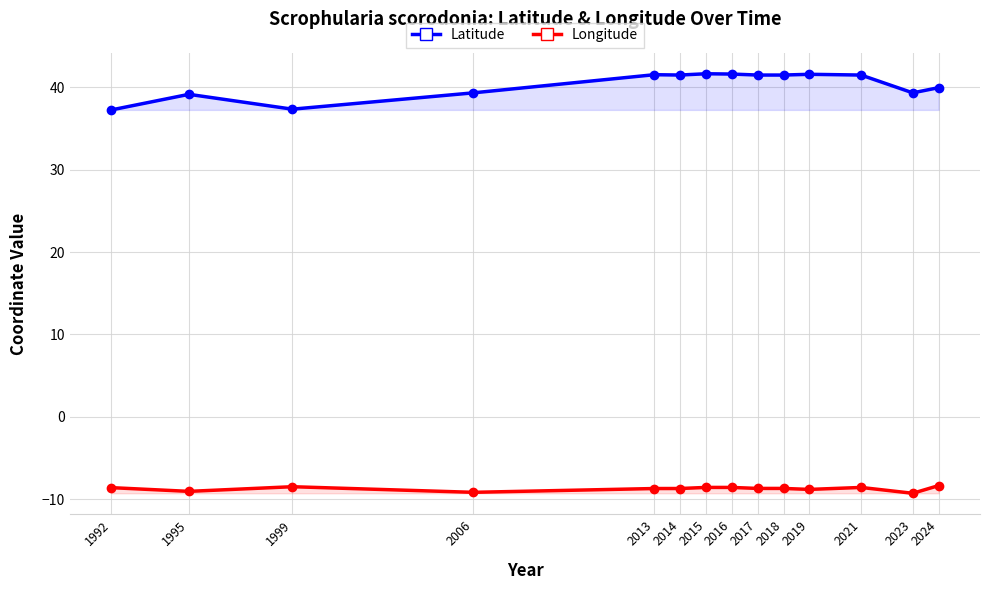

Which category has the lowest value across all series?

2023